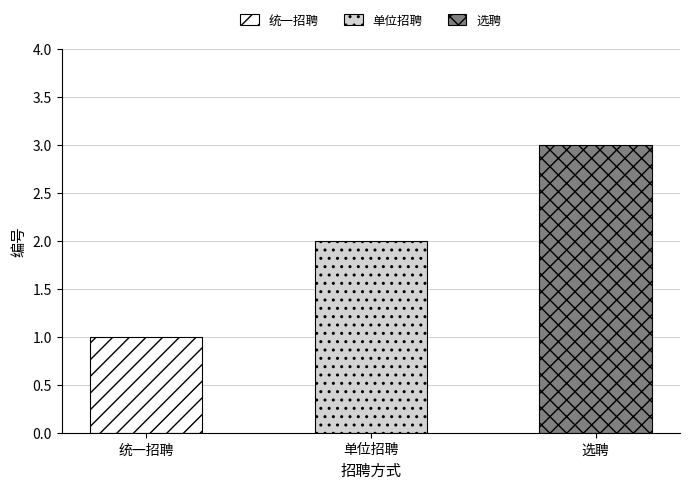

Is it true that the value at 单位招聘 is 2?

True